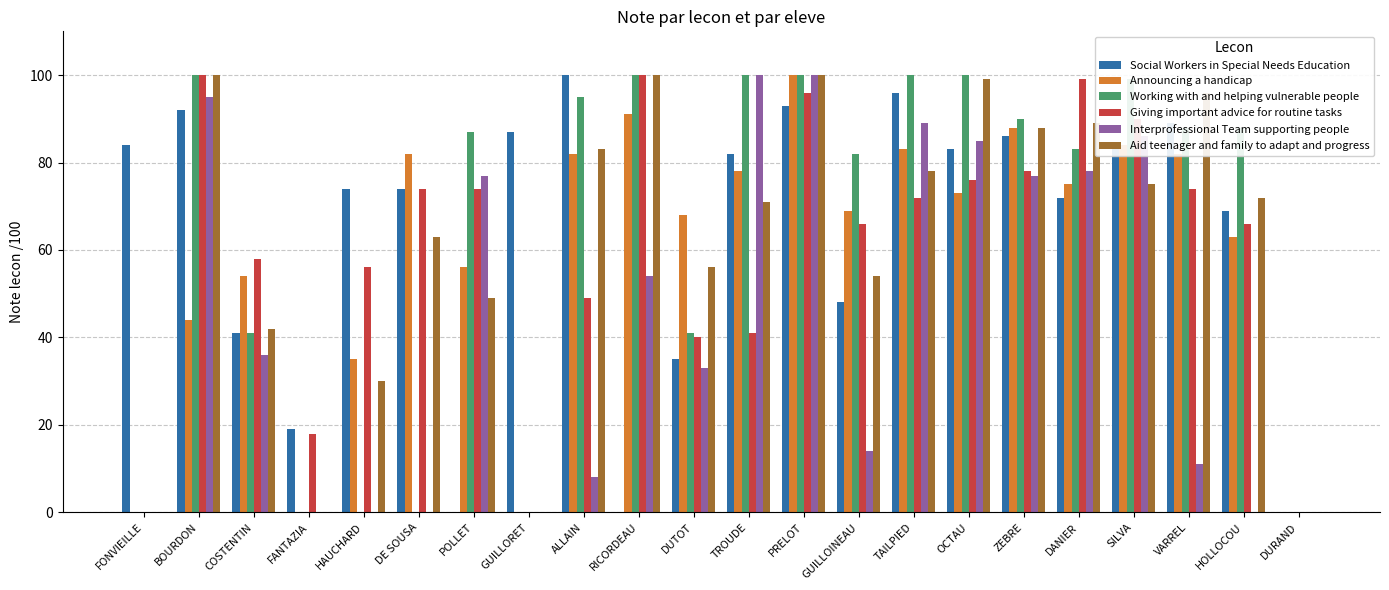

True or false: Social Workers in Special Needs Education has a value of 96 at TAILPIED.

True